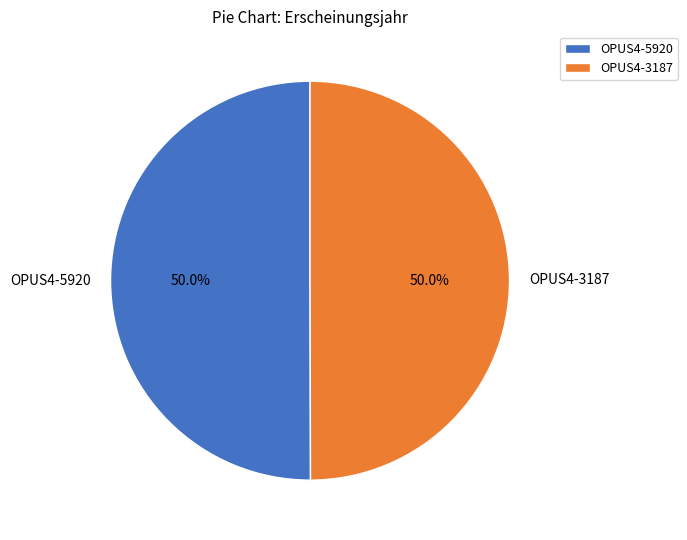

To the nearest percent, what portion does OPUS4-3187 represent?

50%